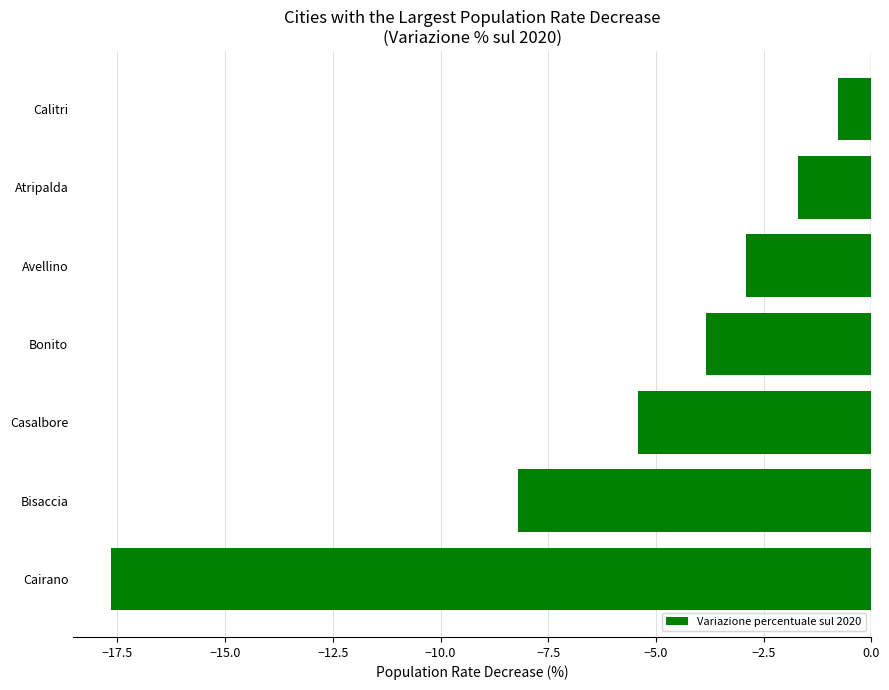

List the labels in order of value, largest first.

Calitri, Atripalda, Avellino, Bonito, Casalbore, Bisaccia, Cairano